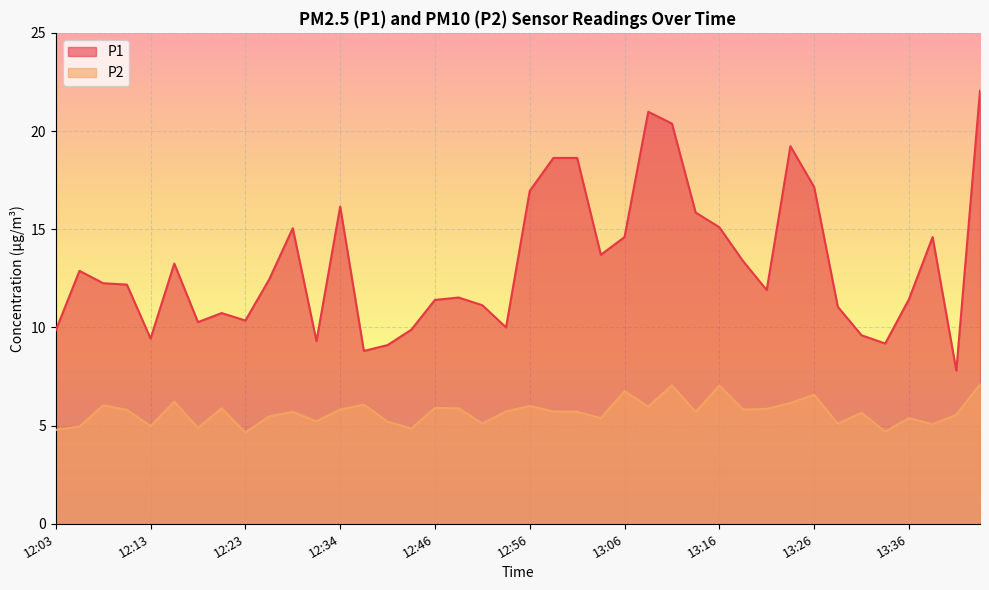

True or false: P2 and P1 cross at least once.

False